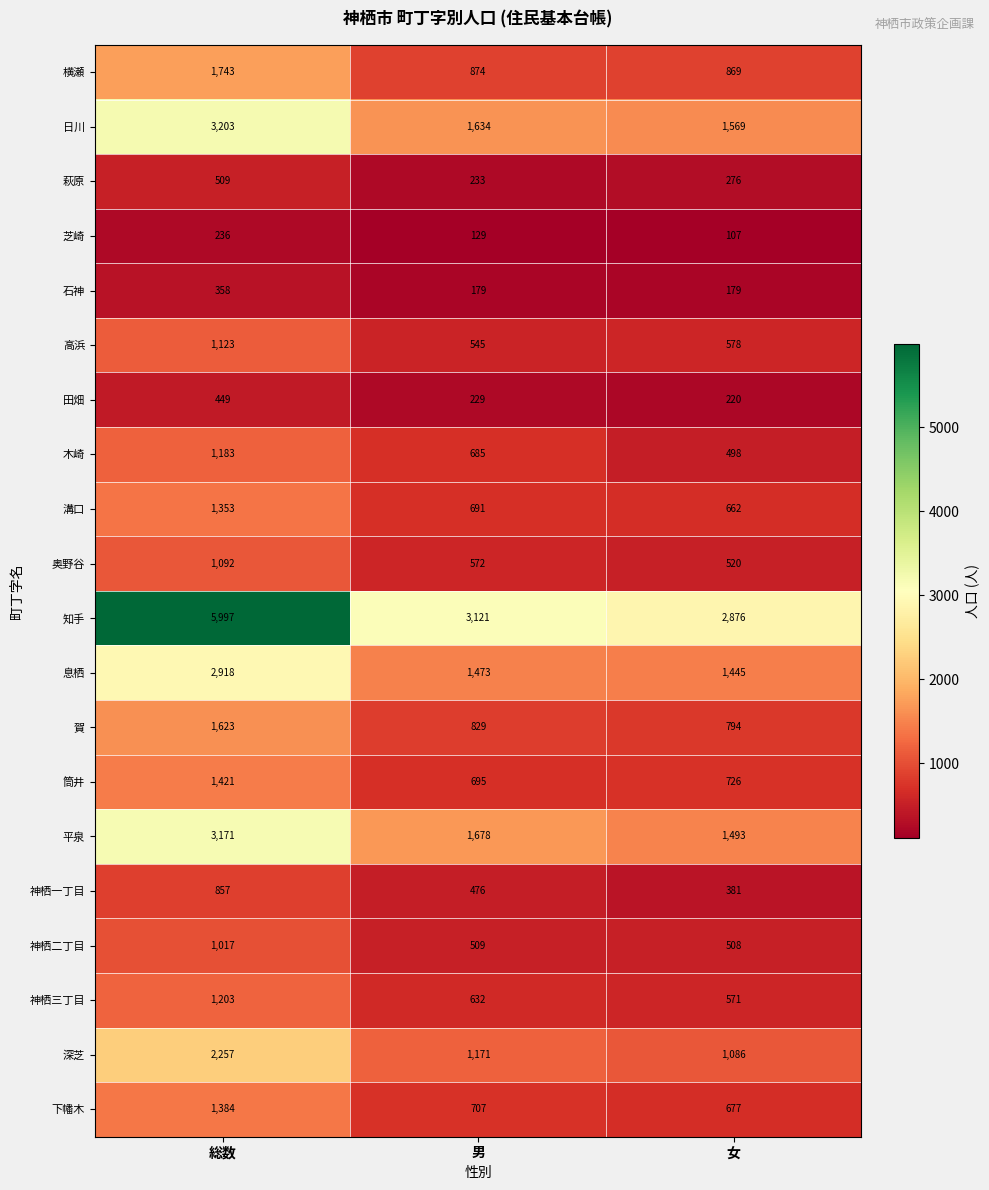

Which series has the widest spread of values?

知手